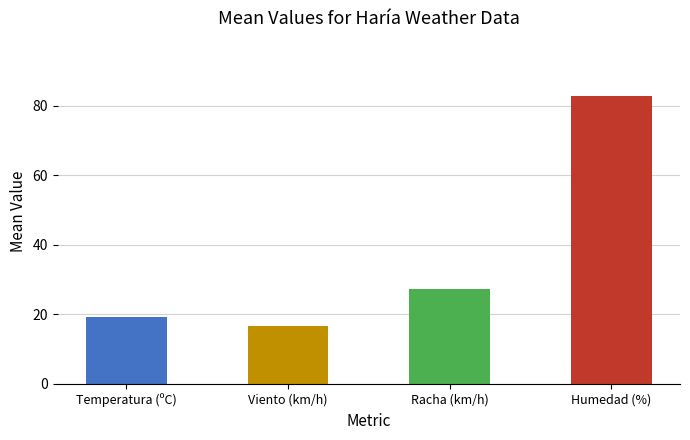

Count the number of data series in this chart.

1